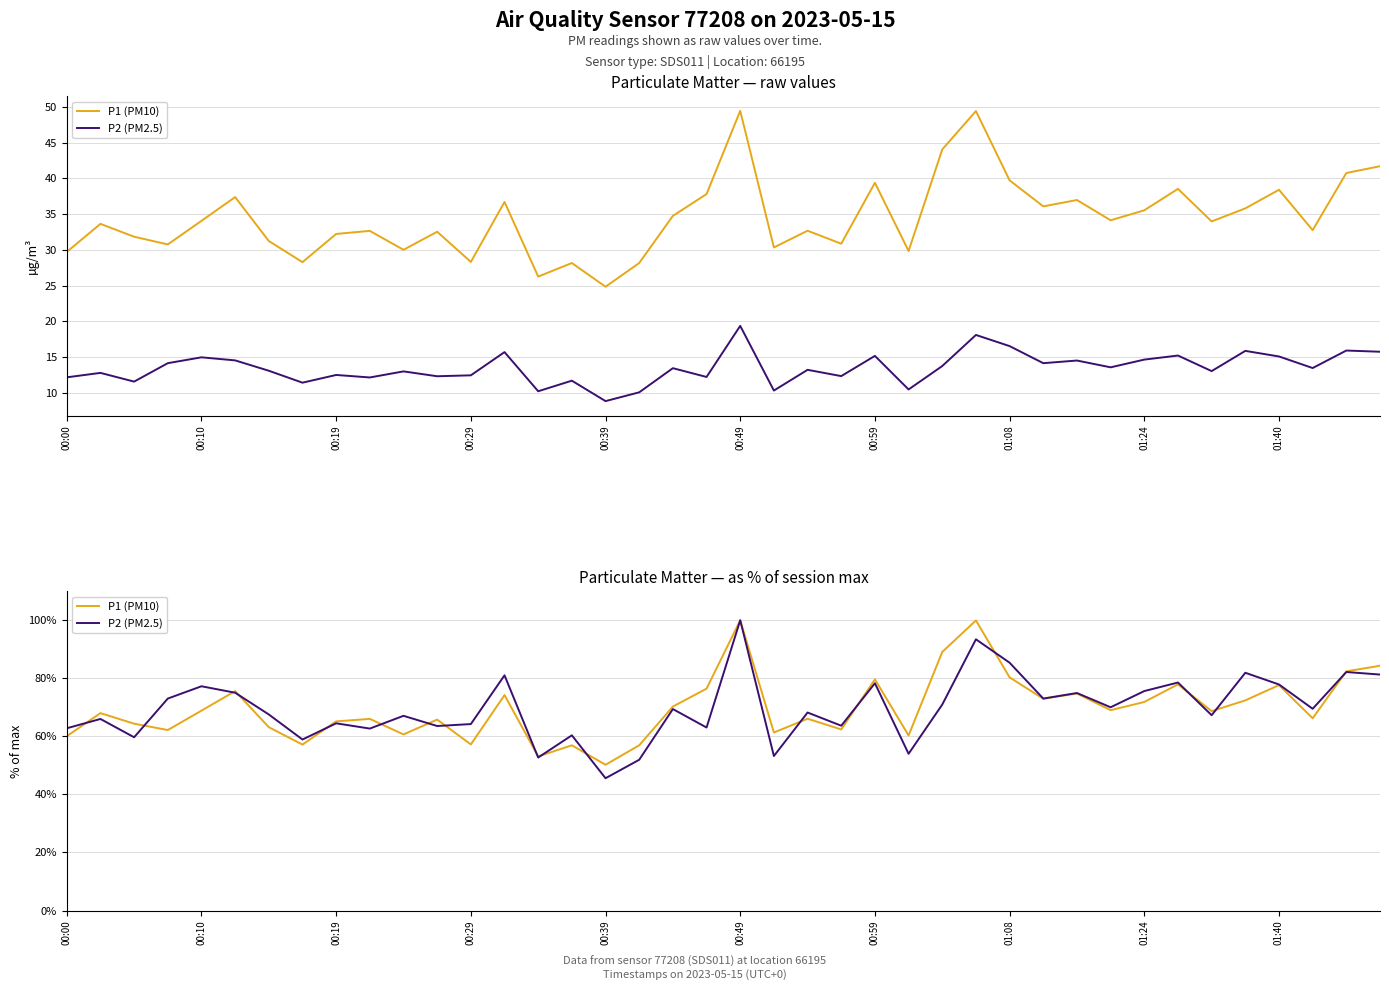

How many times do P1 (PM10) and P2 (PM2.5) cross each other?

17